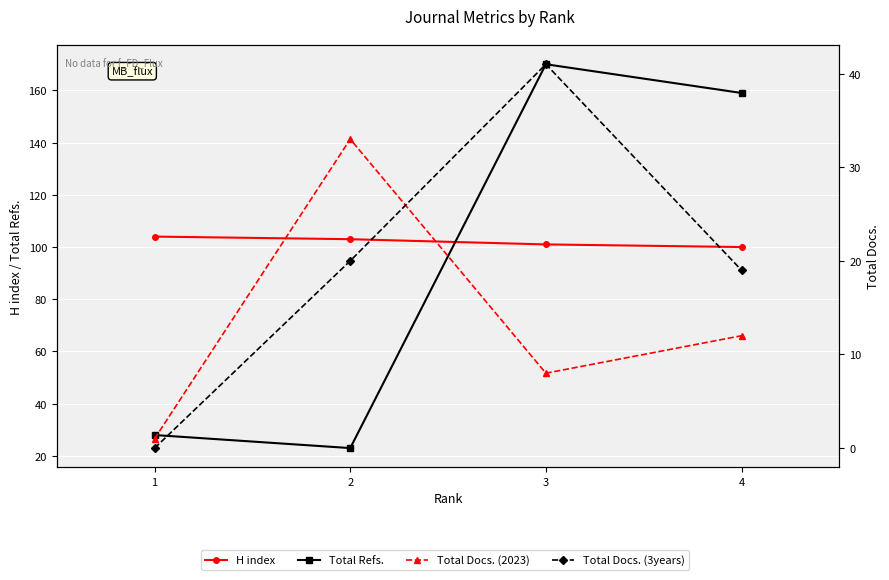

True or false: Total Docs. (3years) has more than 0 points higher than both neighbors.

True